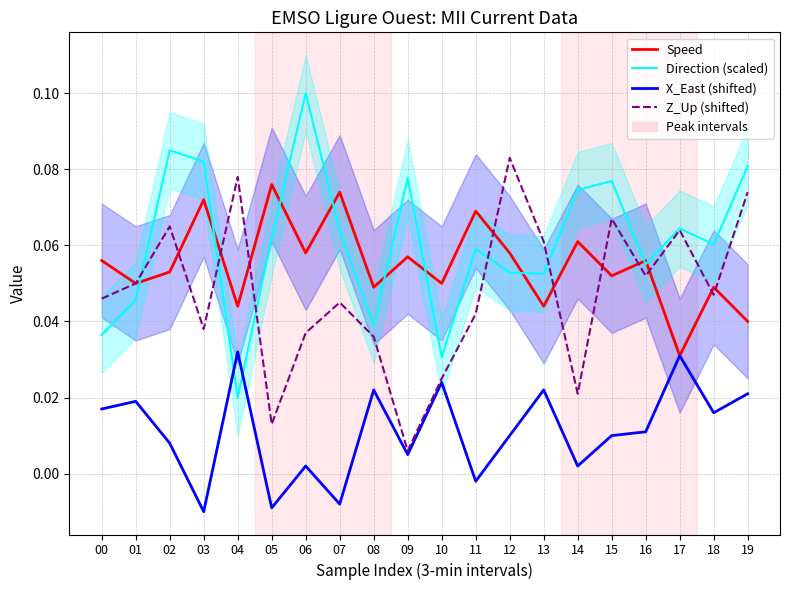

What is the difference between the highest and lowest values at 14?

0.1